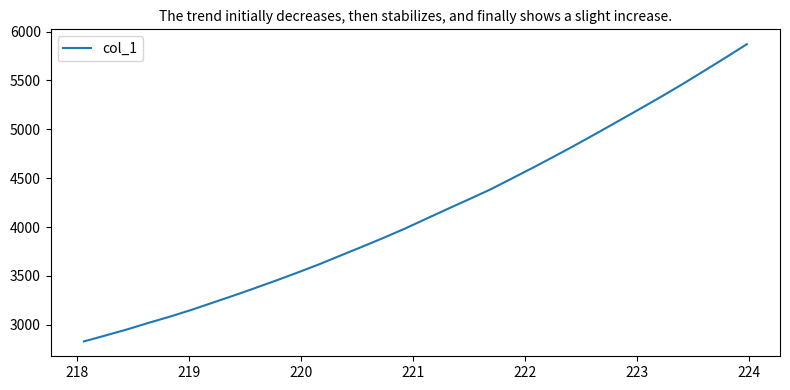

What is the maximum value shown in the chart?

5871.1